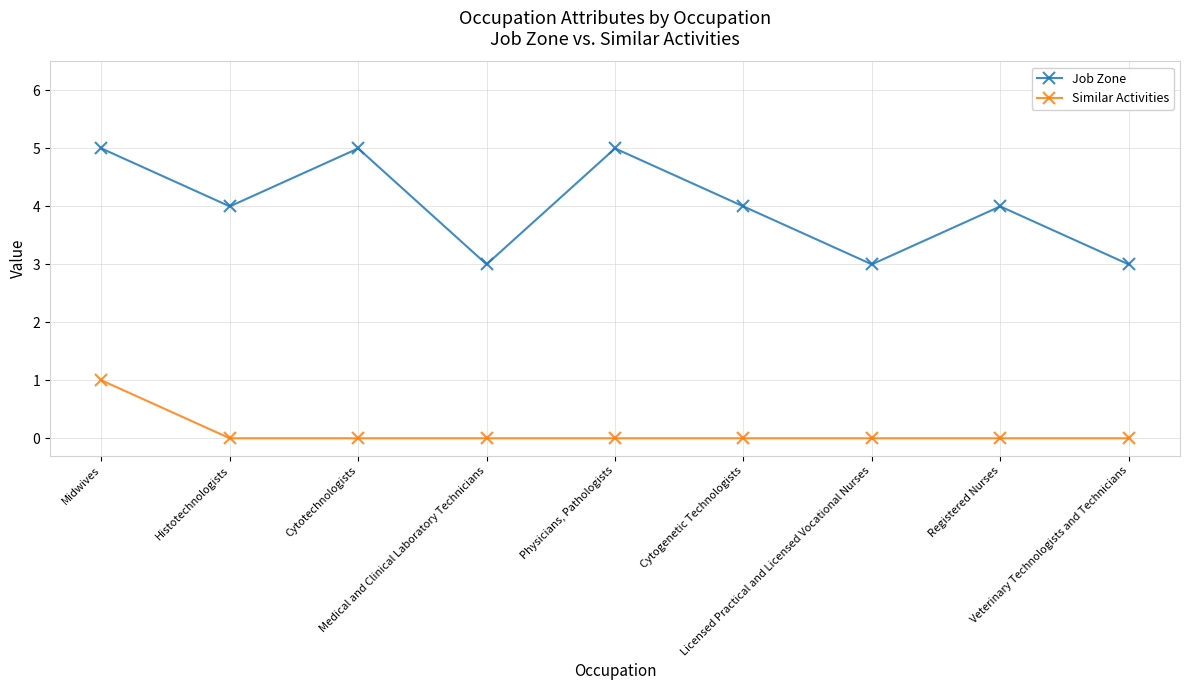

Does the chart have visible grid lines?

Yes